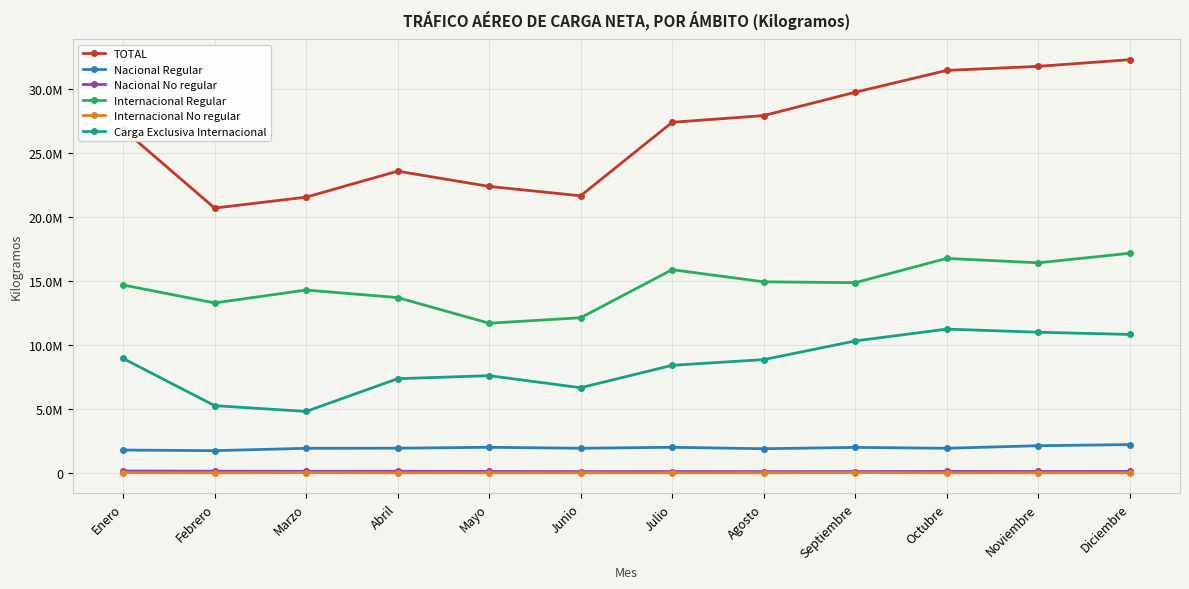

Is this an area chart (filled region under the line)?

No